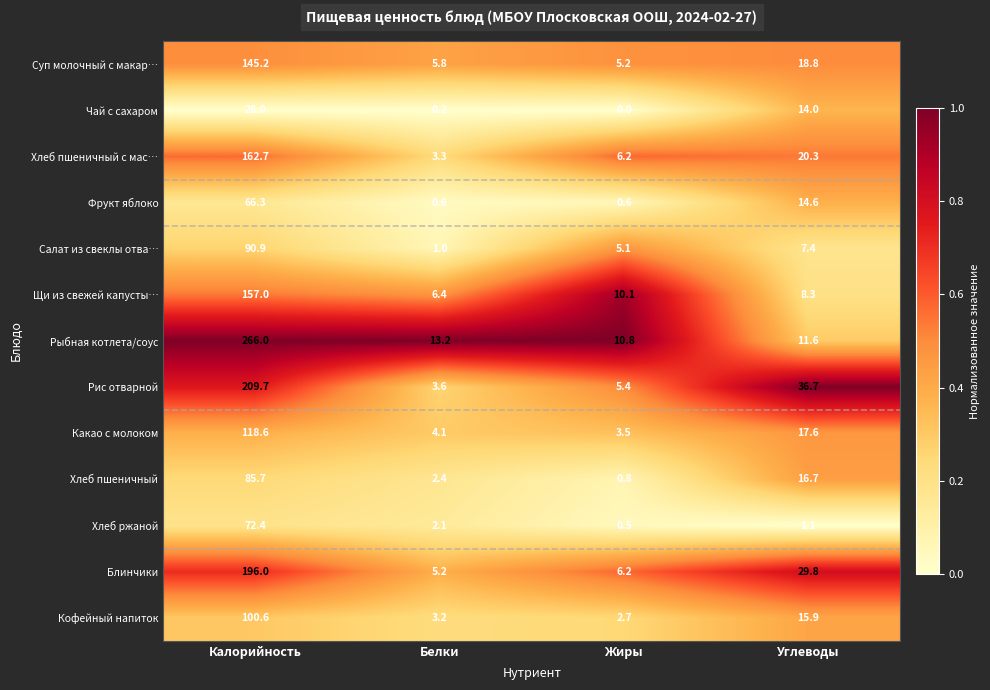

Rank the series by their maximum value, from lowest to highest.

Чай с сахаром, Фрукт яблоко, Хлеб ржаной, Хлеб пшеничный, Салат из свеклы отва…, Кофейный напиток, Какао с молоком, Суп молочный с макар…, Щи из свежей капусты…, Хлеб пшеничный с мас…, Блинчики, Рис отварной, Рыбная котлета/соус